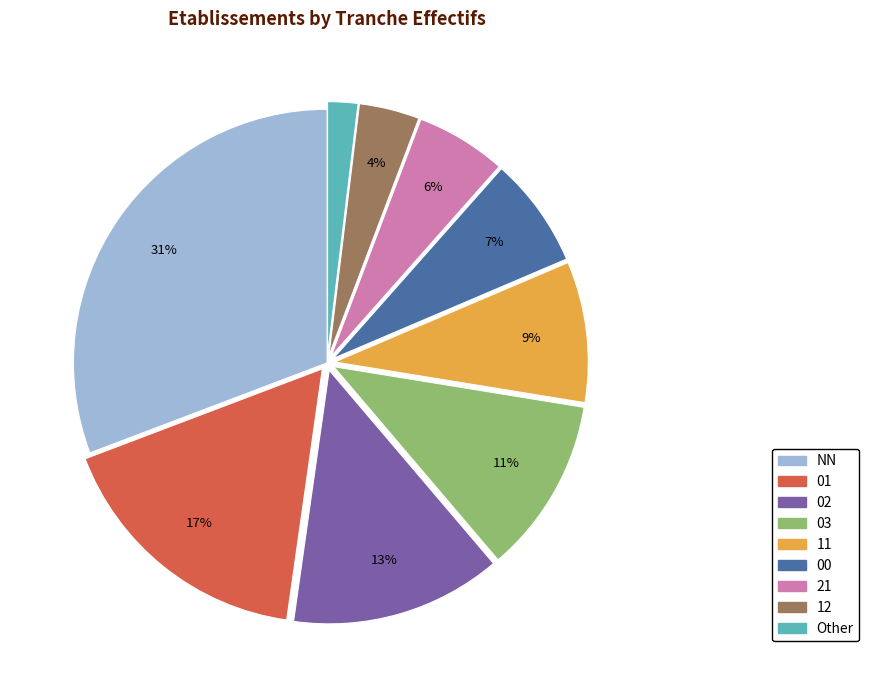

Is it true that 03 is 23% of the pie?

False